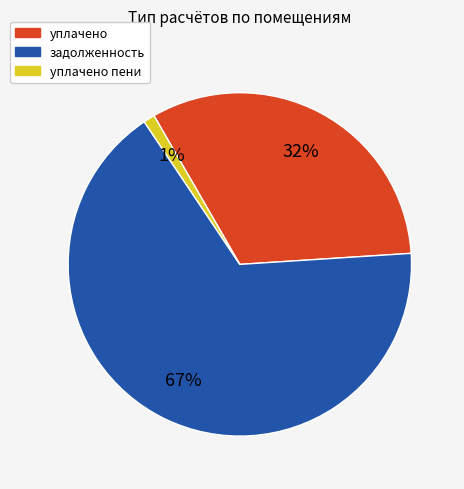

Is there a majority slice in this chart?

Yes